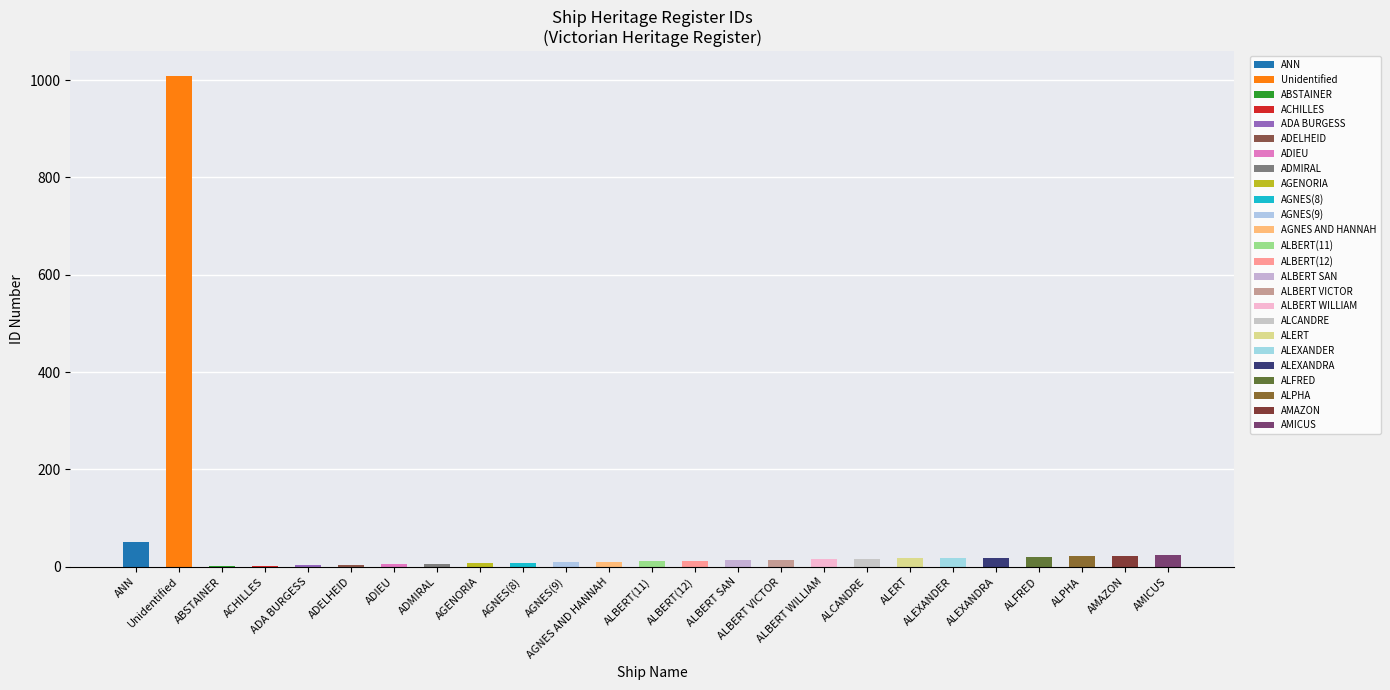

Are the bars horizontal?

No